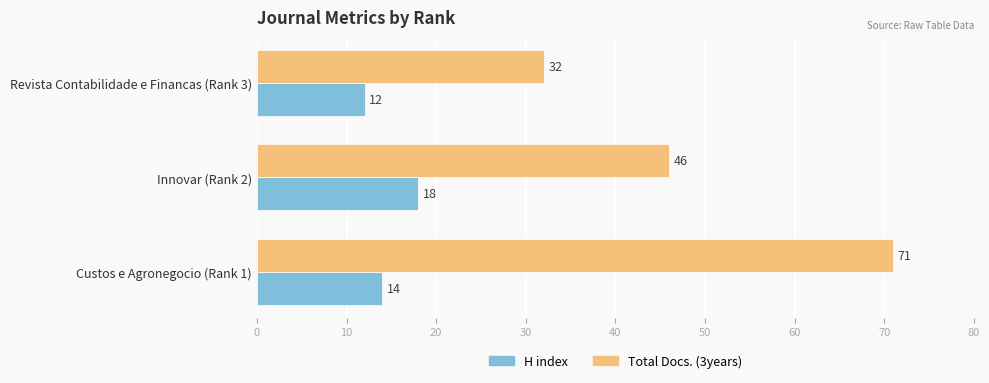

True or false: Total Docs. (3years) has a value of 46 at Innovar (Rank 2).

True